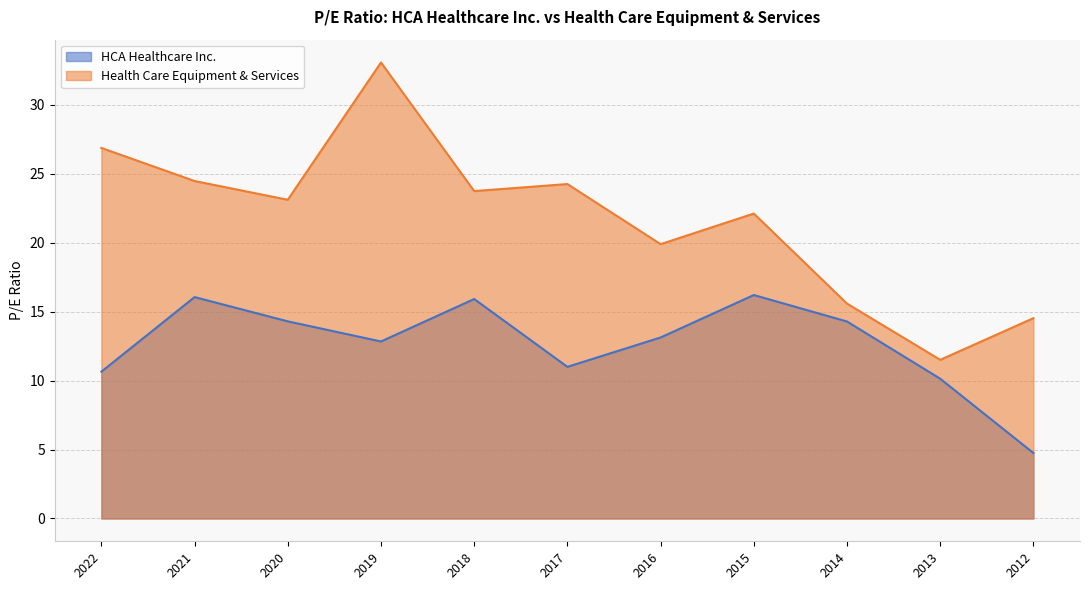

Reading left to right, transcribe all the data shown in this chart.

HCA Healthcare Inc.: 10.7	16.1	14.3	12.8	15.9	11.0	13.1	16.2	14.3	10.1	4.8
Health Care Equipment & Services: 26.9	24.5	23.1	33.1	23.8	24.3	19.9	22.1	15.6	11.5	14.5